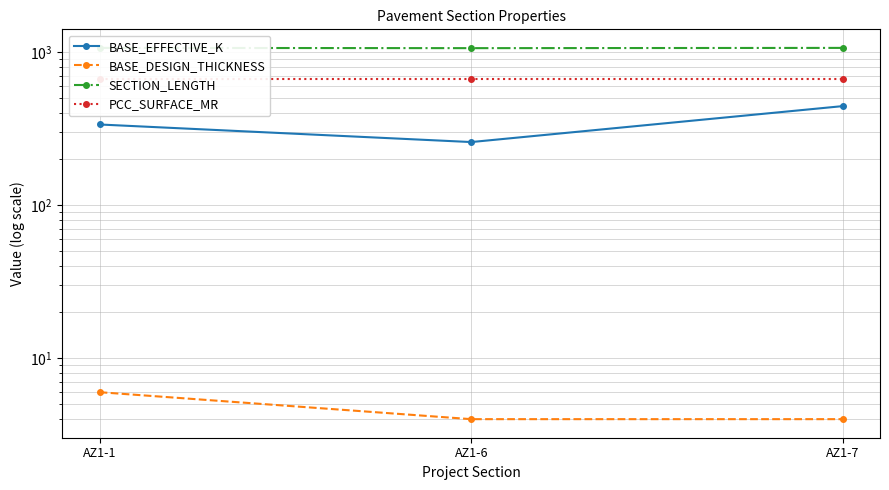

At which category does the chart reach its minimum across all series?

AZ1-6